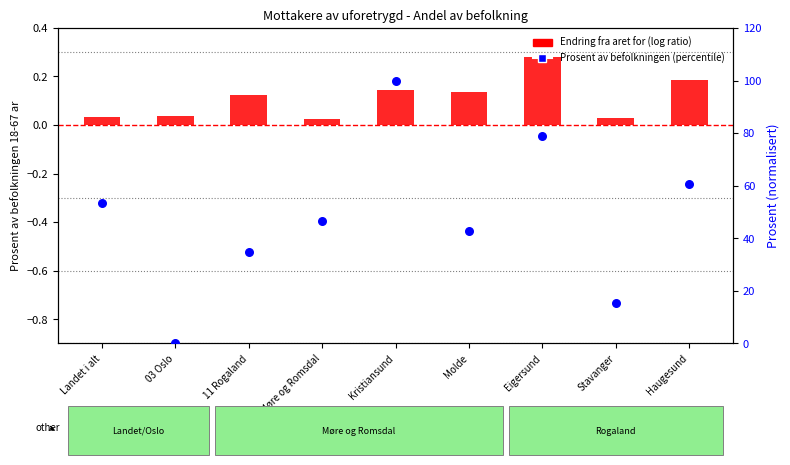

What is the total value across all series at Stavanger?

15.5